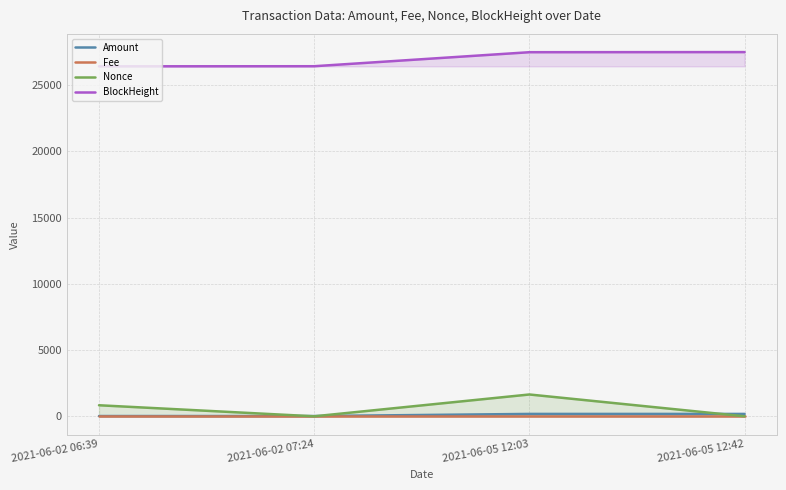

Which series has the largest total across all categories?

BlockHeight